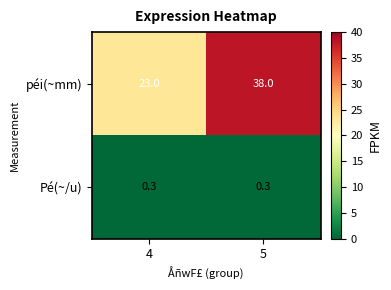

What is the difference between the péi(~mm) values at 4 and 5?

15.0